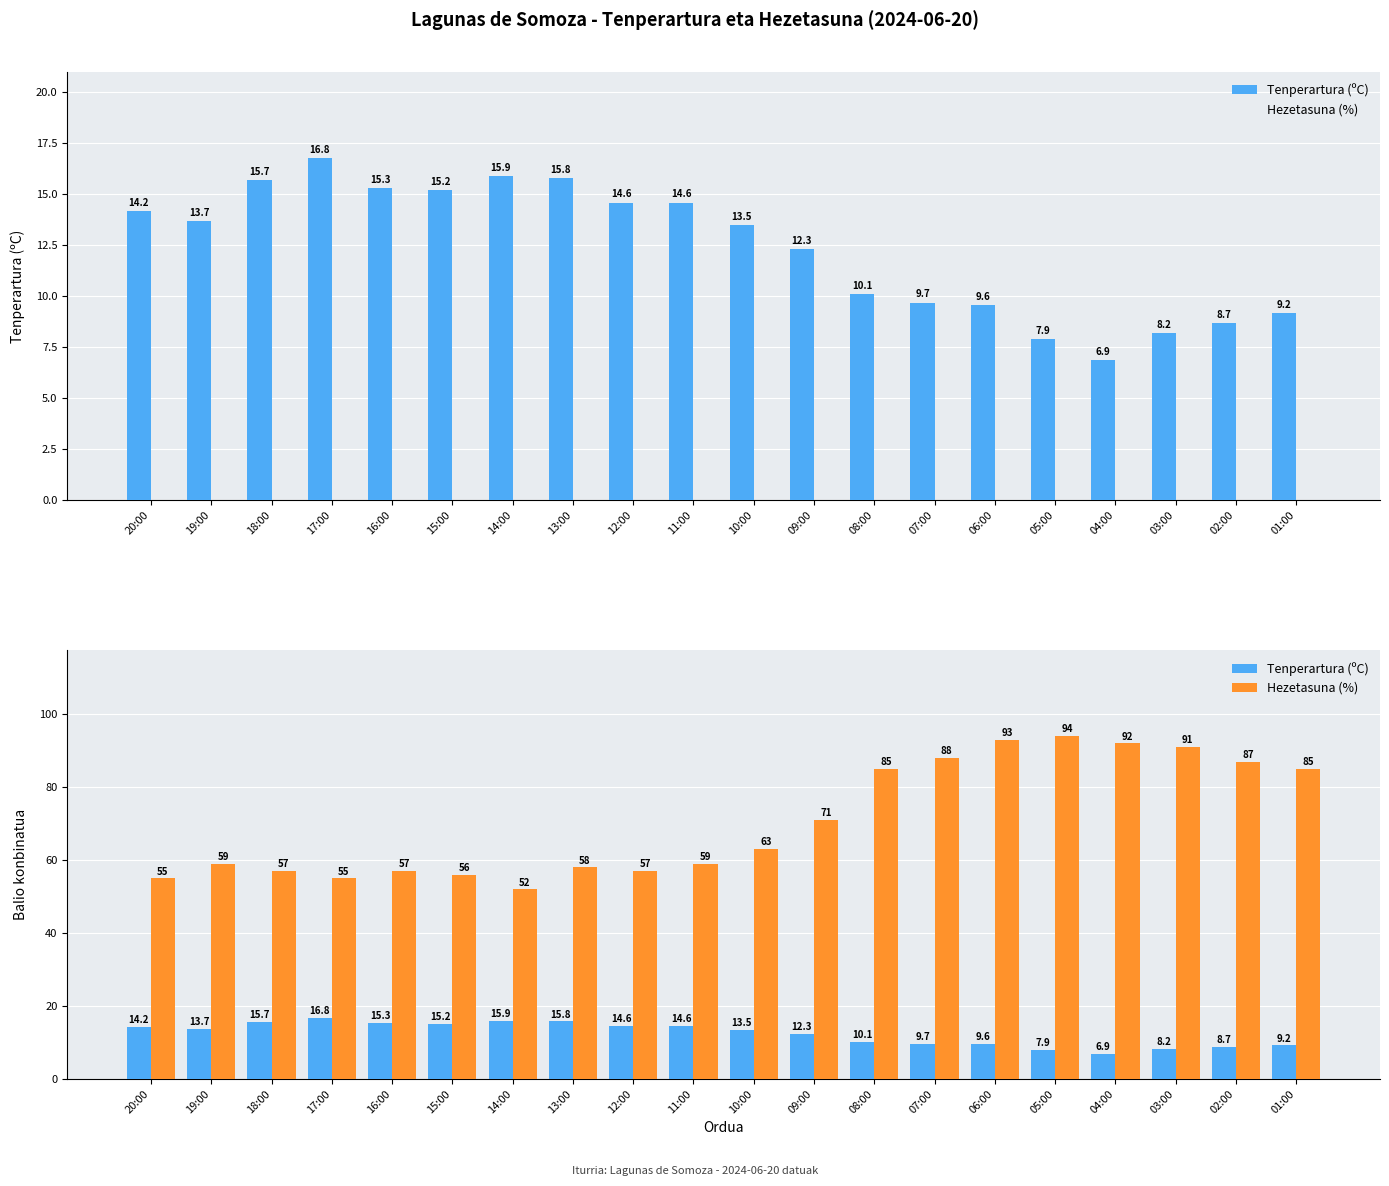

What is the smallest value displayed?

6.9